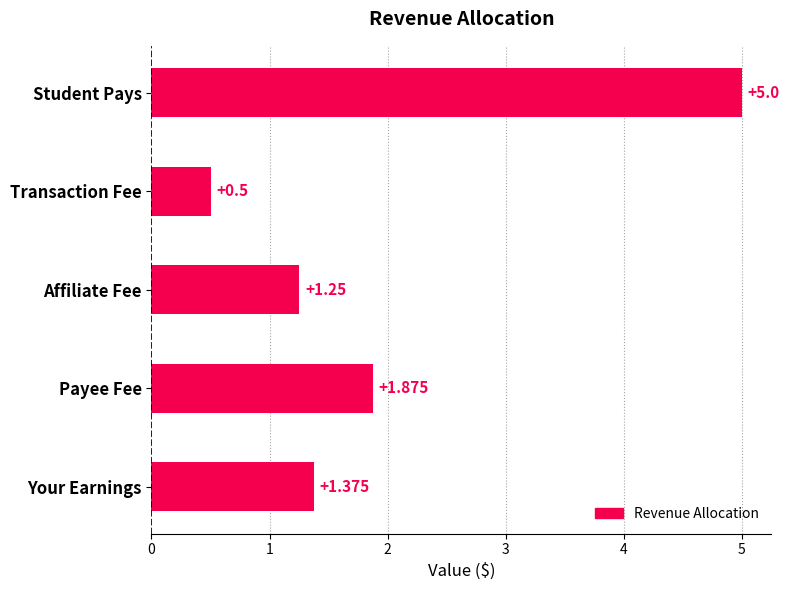

What is the label of the 4th bar from the top?

Payee Fee